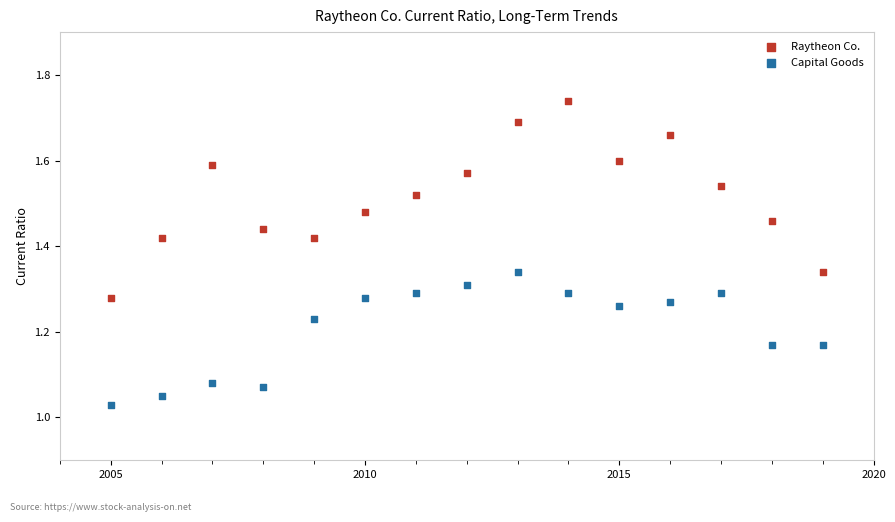

Which series reaches the minimum Y coordinate?

Capital Goods